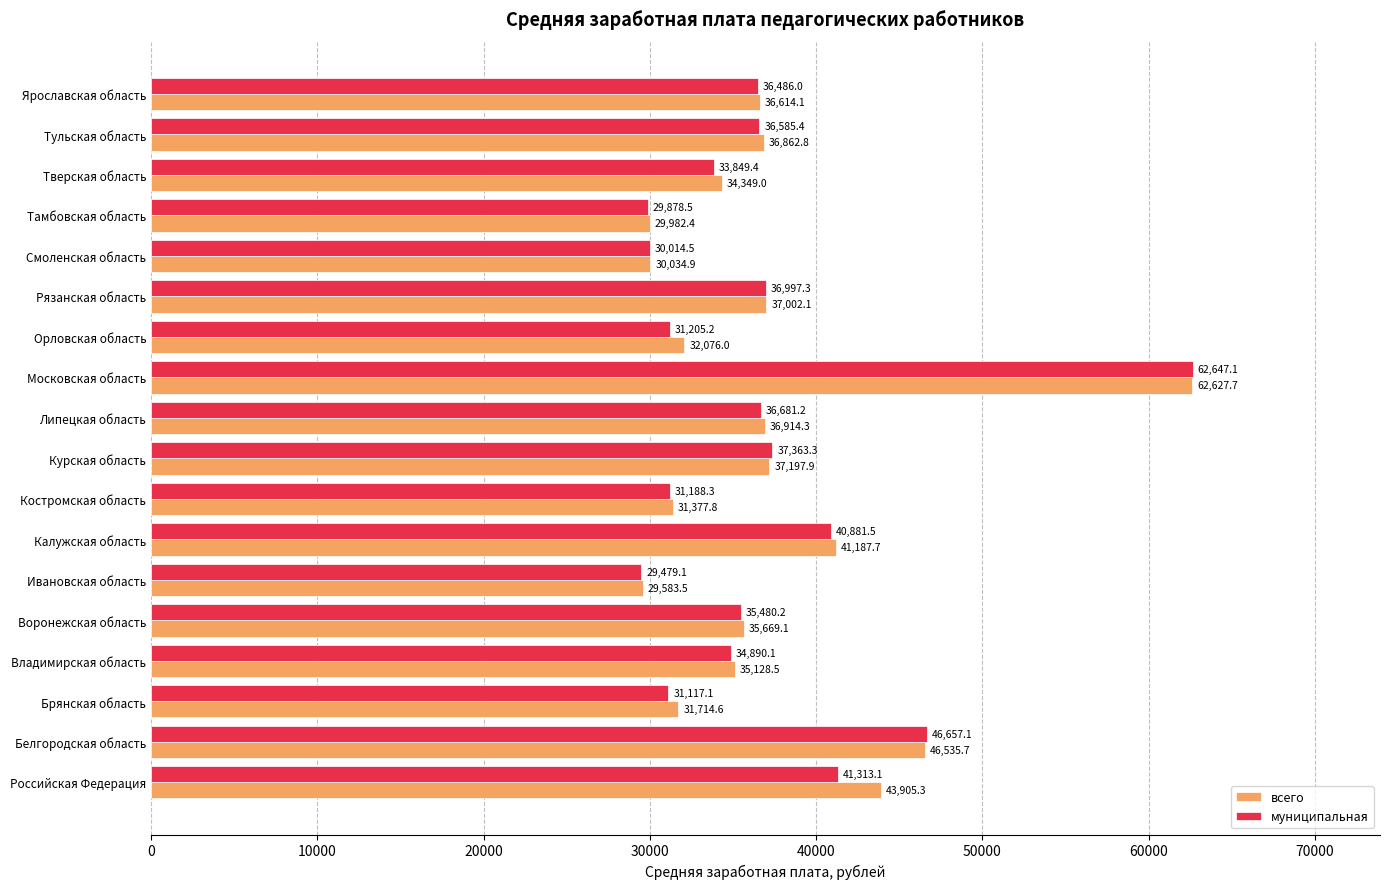

What are all the series names shown in the legend?

всего, муниципальная